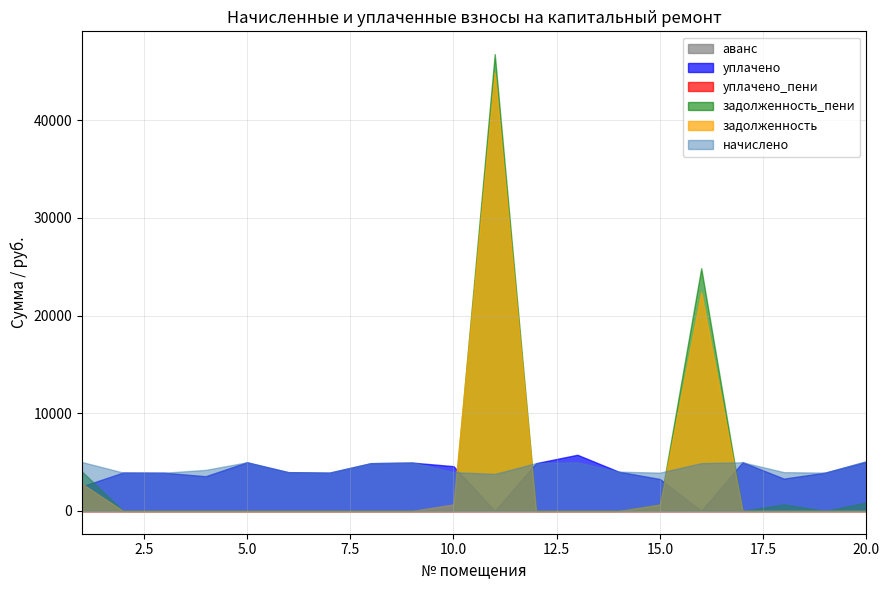

What is the difference between the maximum and minimum values in the задолженность_пени series?

46768.6